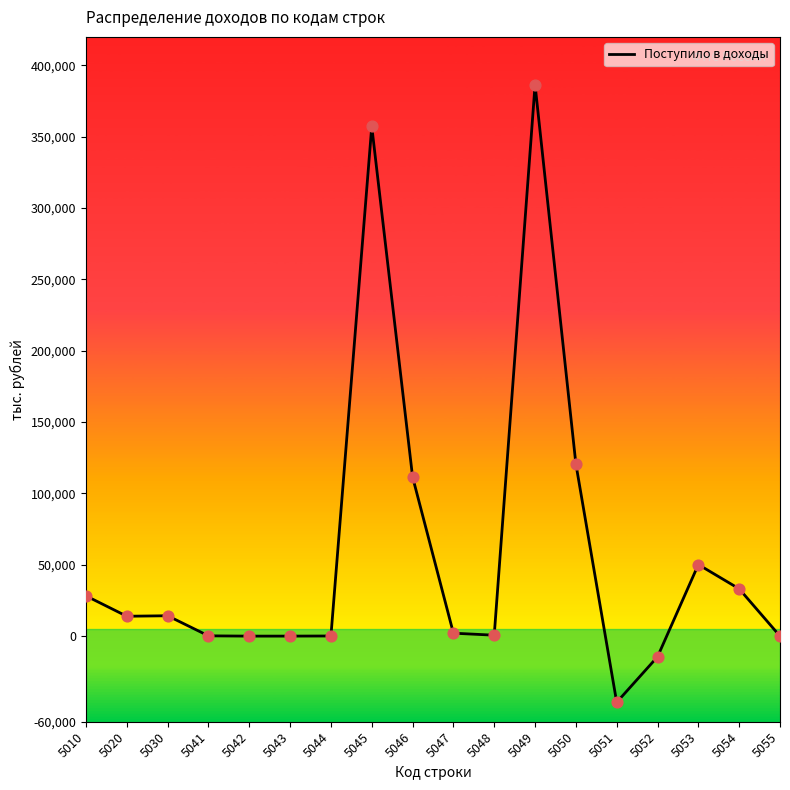

What is the change in value from 5048 to 5050?

+120053